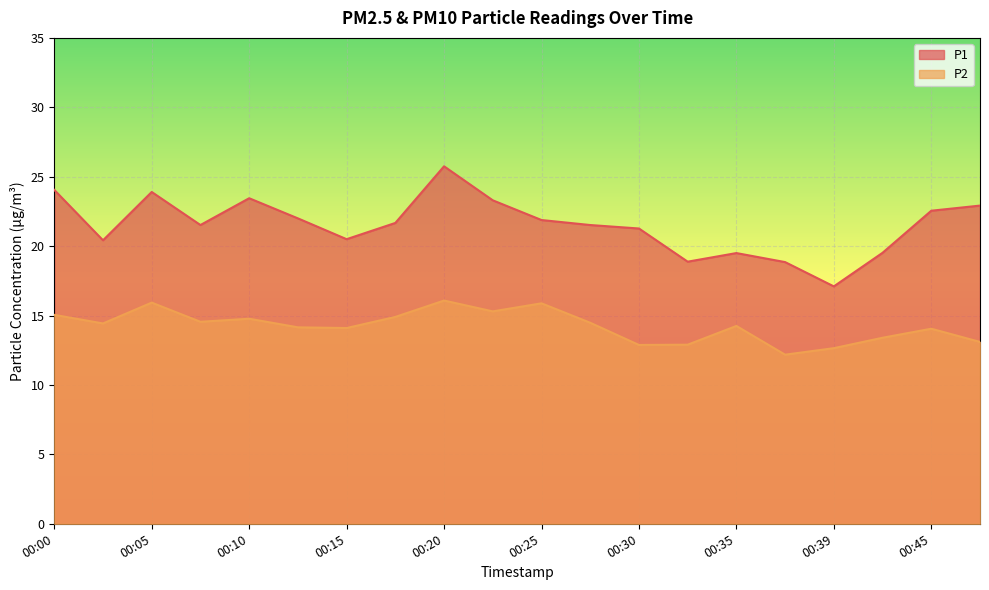

What is the difference between the maximum and second lowest values in the P1 series?

6.9